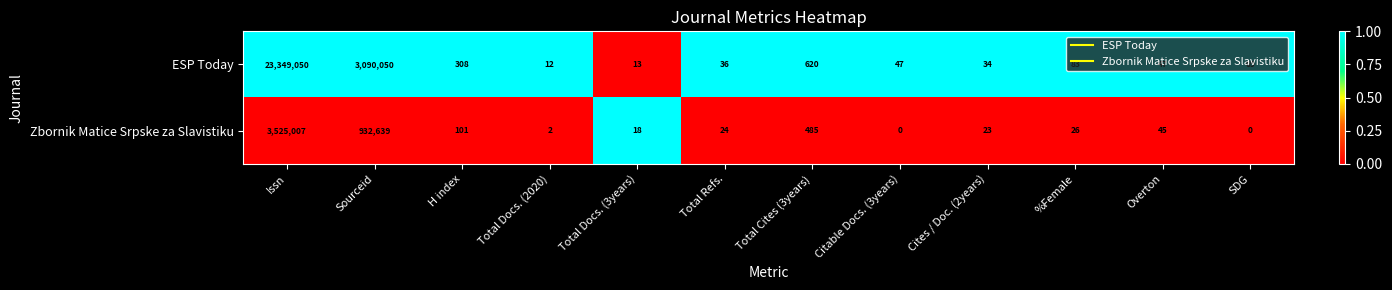

Which series has the widest spread of values?

ESP Today